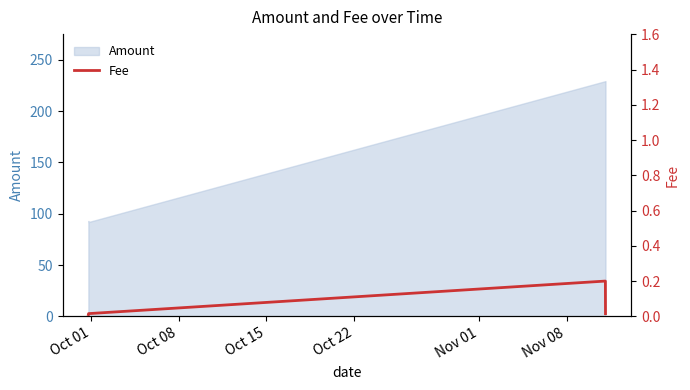

True or false: Amount has more than 1 interior local peaks.

False